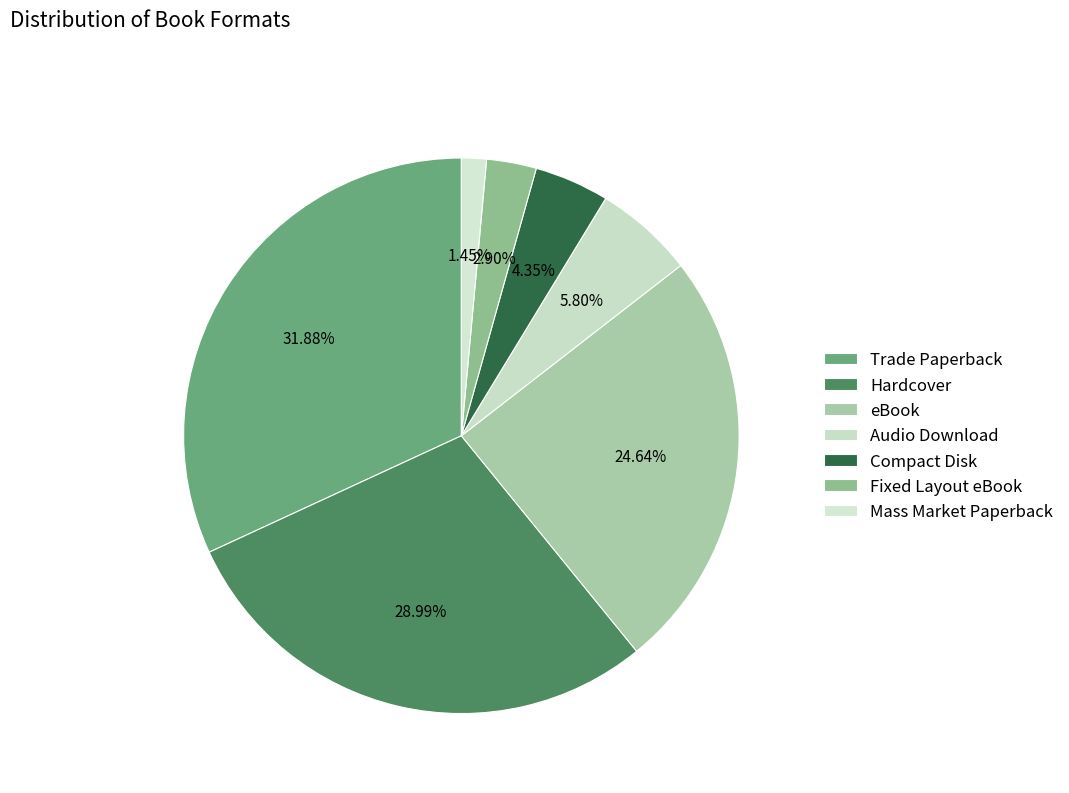

Which has a higher value, Mass Market Paperback or Fixed Layout eBook?

Fixed Layout eBook